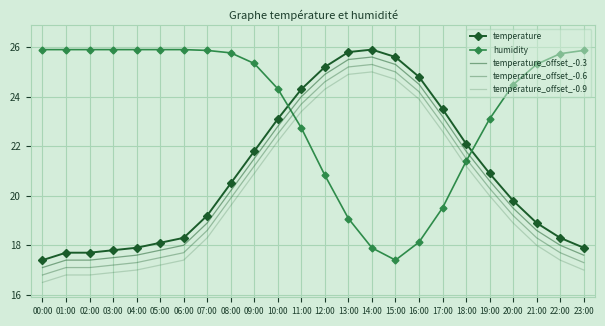

How many interior local valleys does the humidity series have?

1